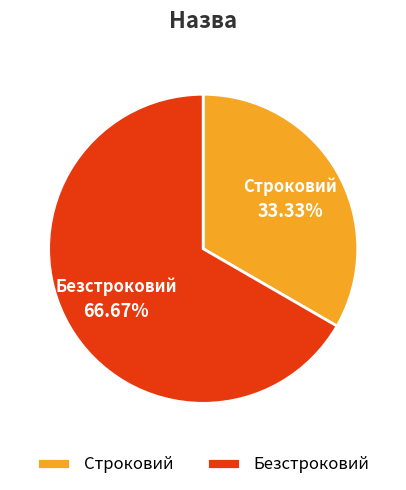

Is it true that Строковий is 33% of the pie?

True